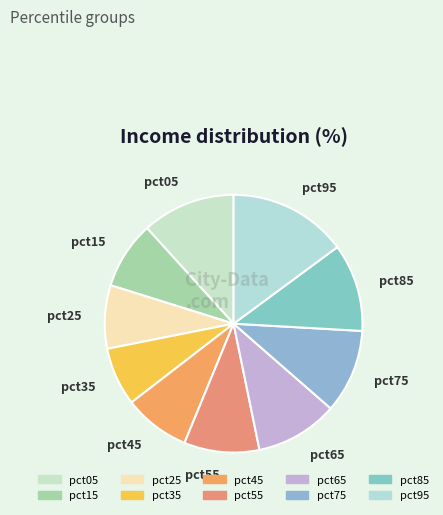

The pct35 slice represents 7% of the pie. True or false?

True